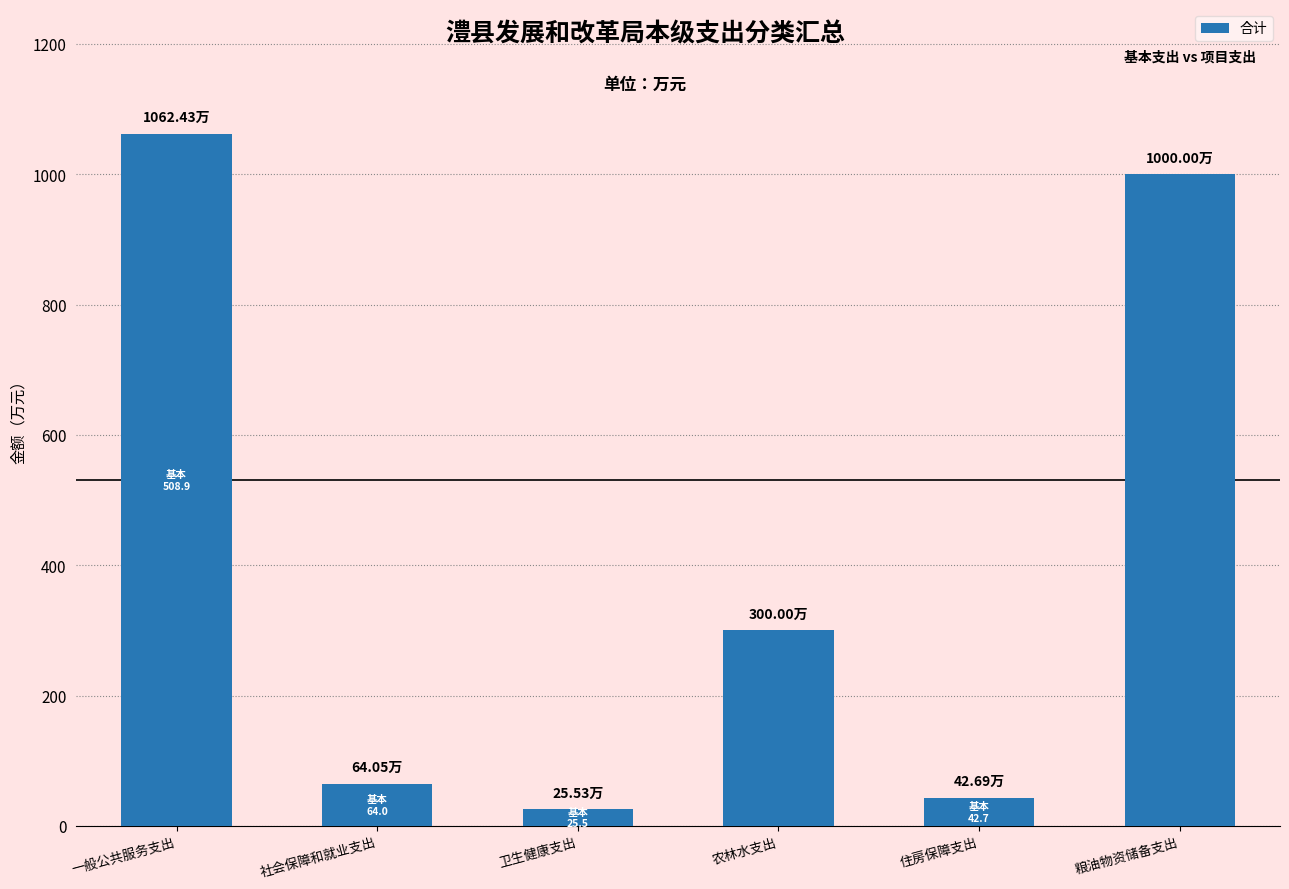

At which category does the chart reach its peak across all series?

一般公共服务支出